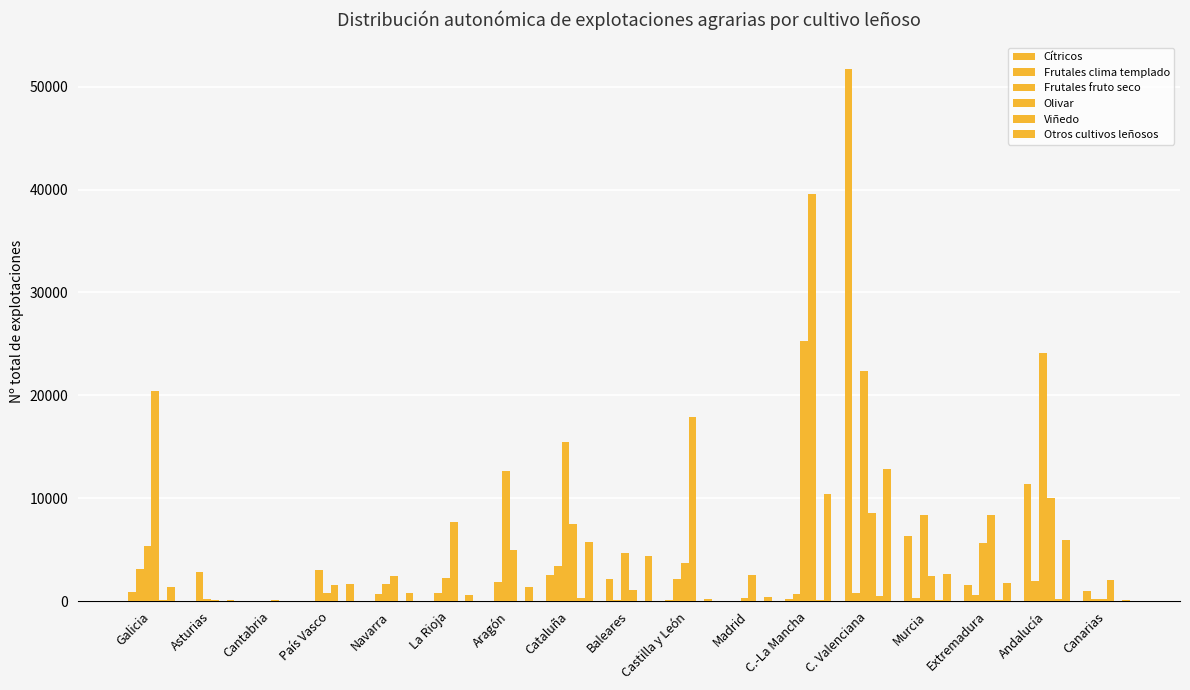

How many data points does each series have?

17